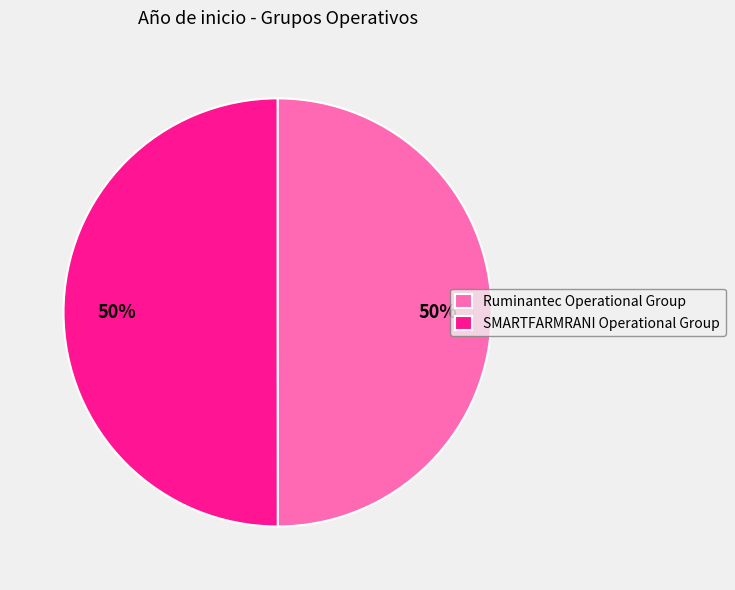

Do Ruminantec Operational Group and SMARTFARMRANI Operational Group together represent more than half of the pie?

Yes